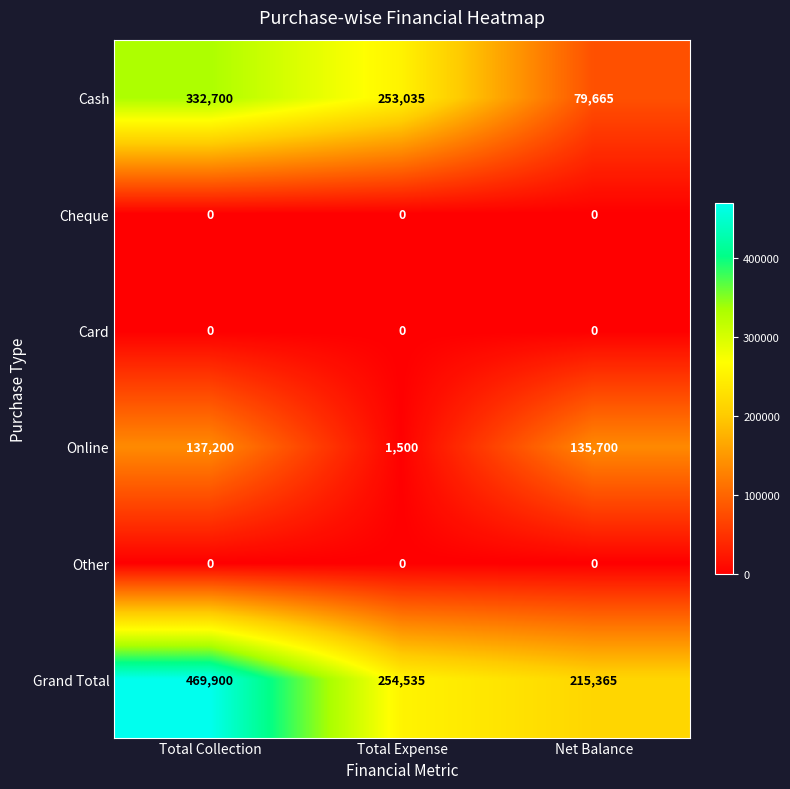

Rank the categories by Online value from highest to lowest.

Total Collection, Net Balance, Total Expense